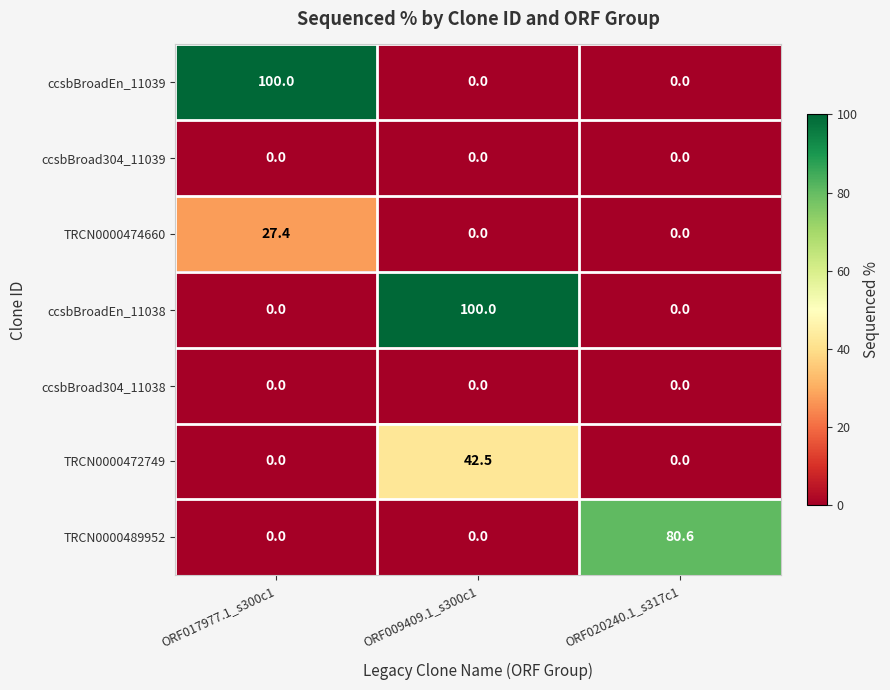

What is the spread (max minus min) of values at ORF017977.1_s300c1?

100.0